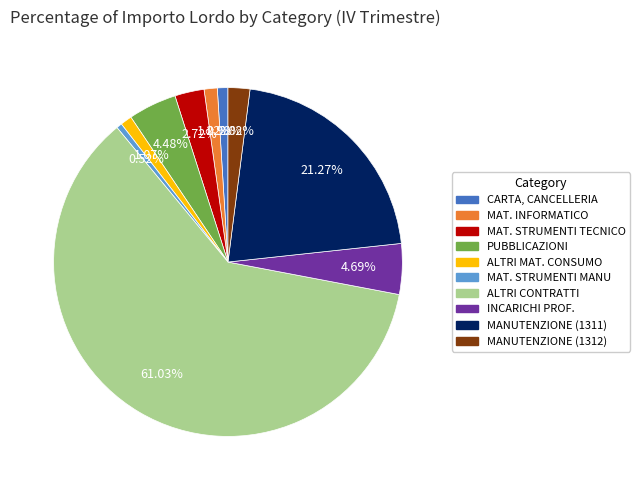

Which category accounts for the majority?

ALTRI CONTRATTI